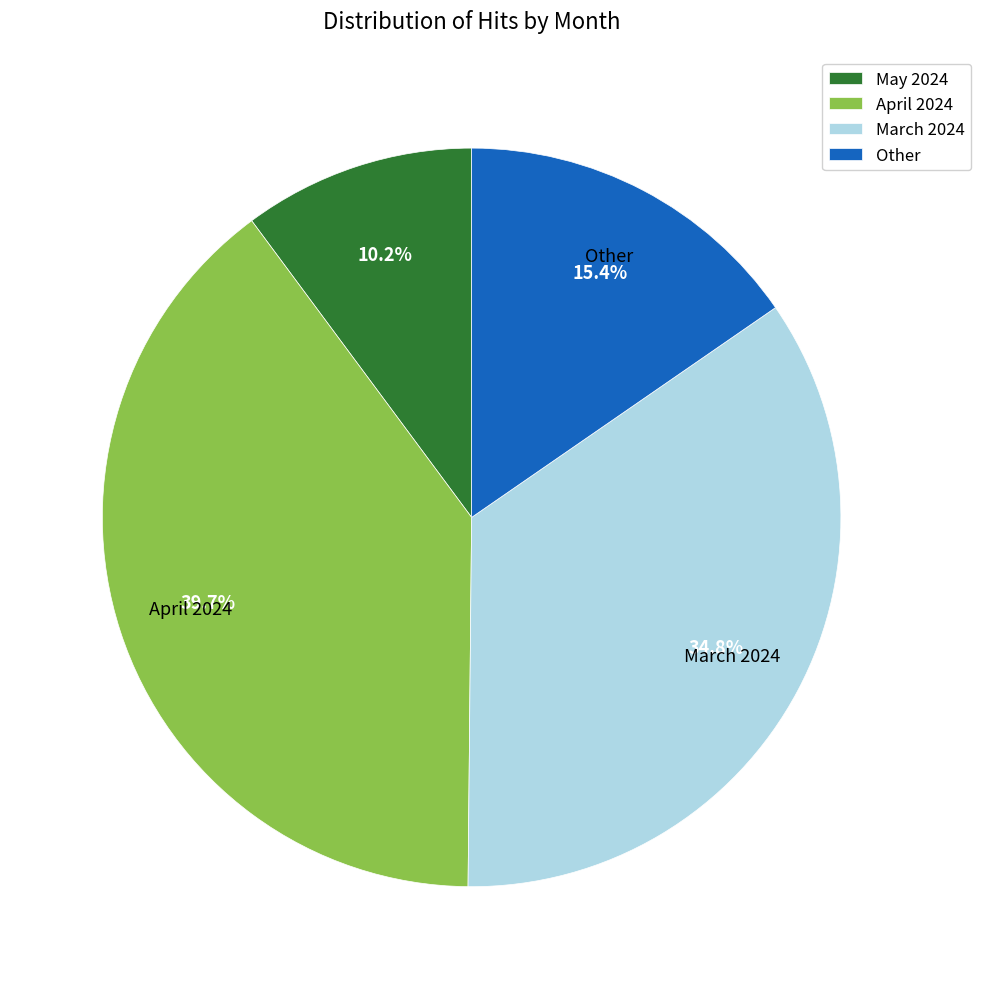

Rank the categories by value from highest to lowest.

April 2024, March 2024, Other, May 2024